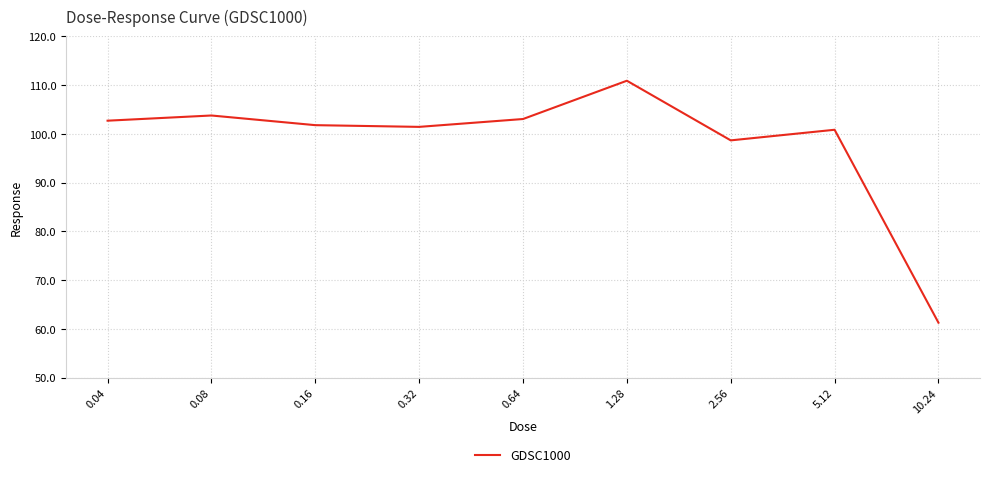

True or false: the data has more than 0 interior local peaks.

True